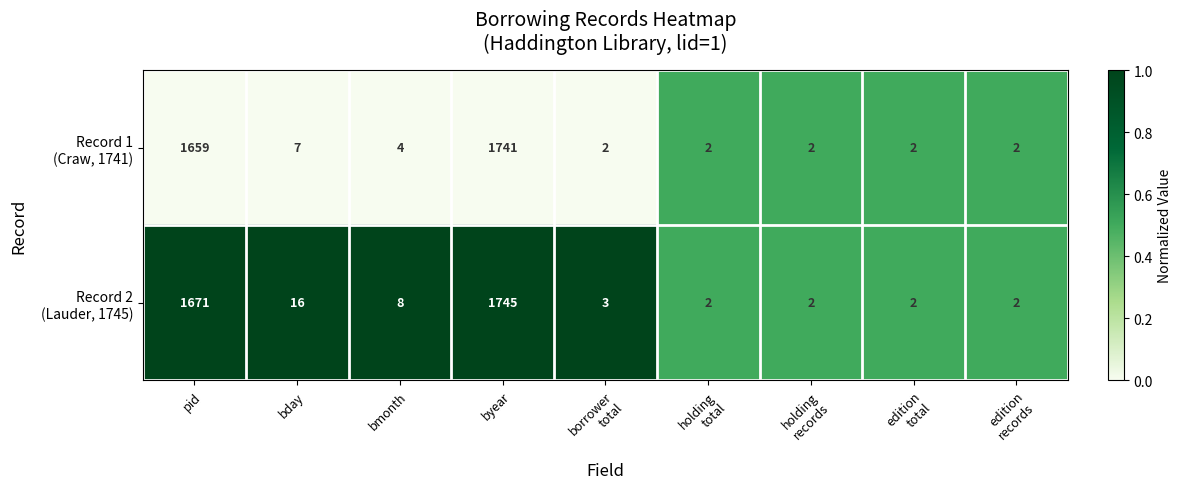

At which category is the sum across all series the highest?

byear